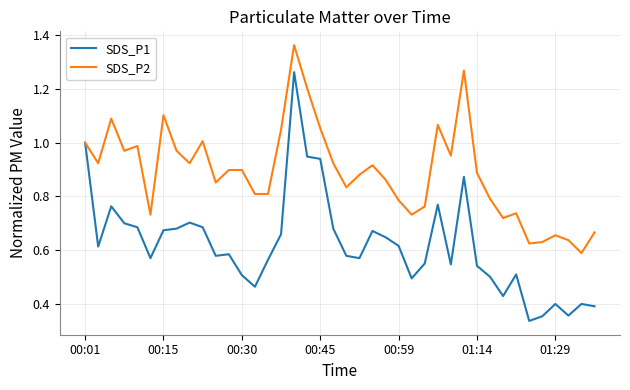

List the series in order of their peak value, lowest first.

SDS_P1, SDS_P2